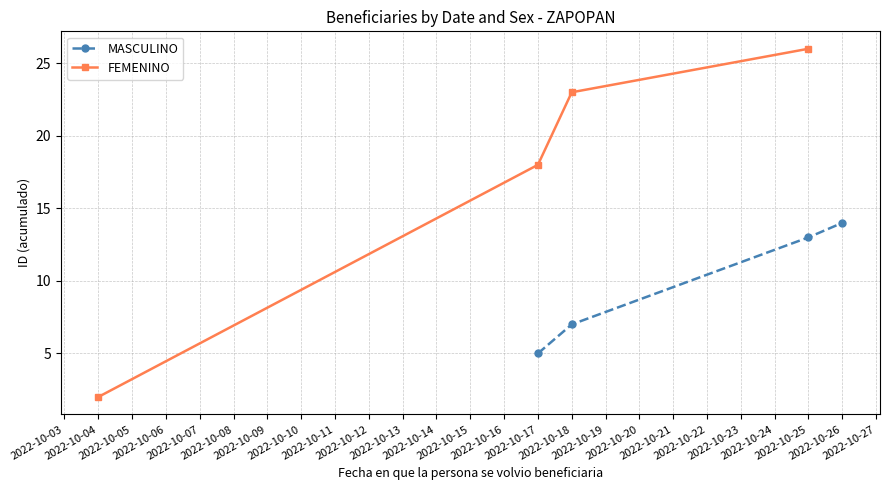

Which series has the widest spread of values?

FEMENINO